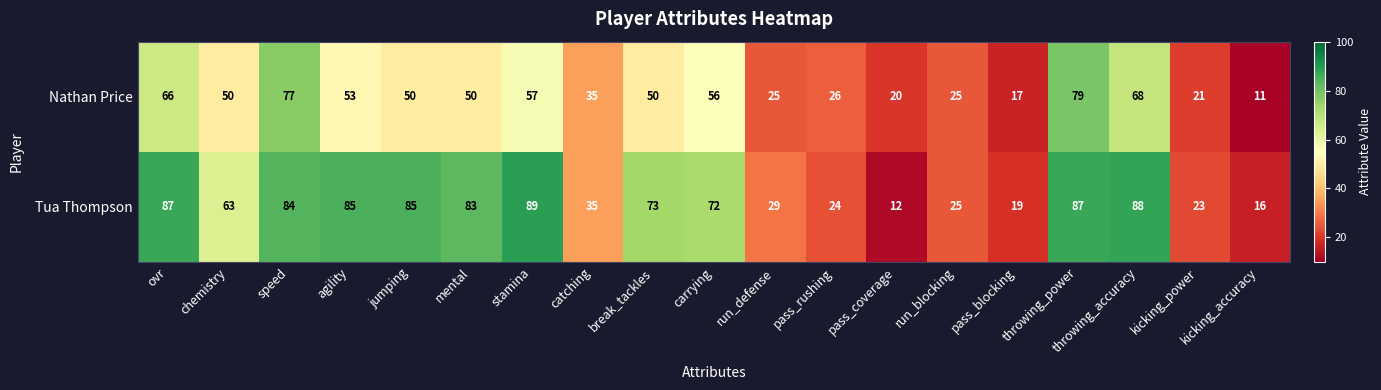

At which label does Nathan Price first exceed 50?

ovr